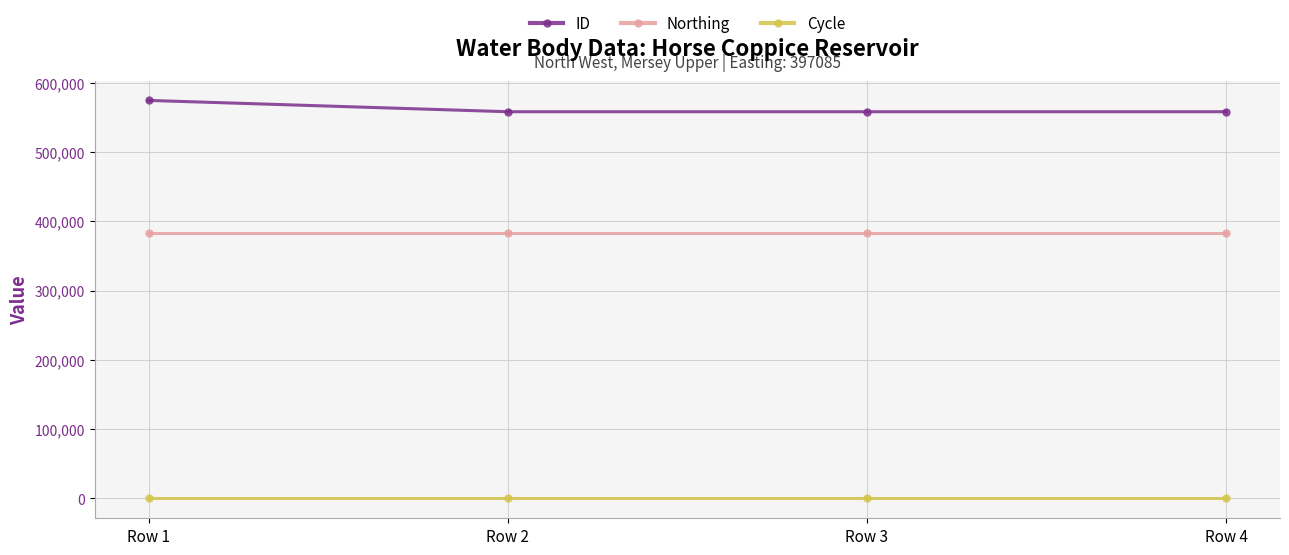

What is the sum of all Northing values?

1534600